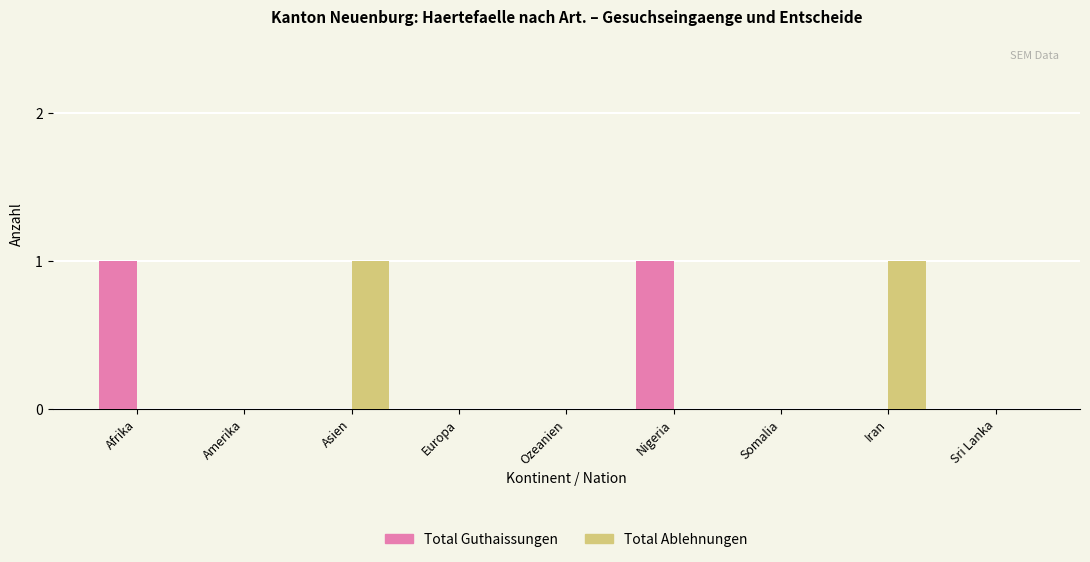

Reading left to right, extract all data points from this chart.

Total Guthaissungen: 1	0	0	0	0	1	0	0	0
Total Ablehnungen: 0	0	1	0	0	0	0	1	0